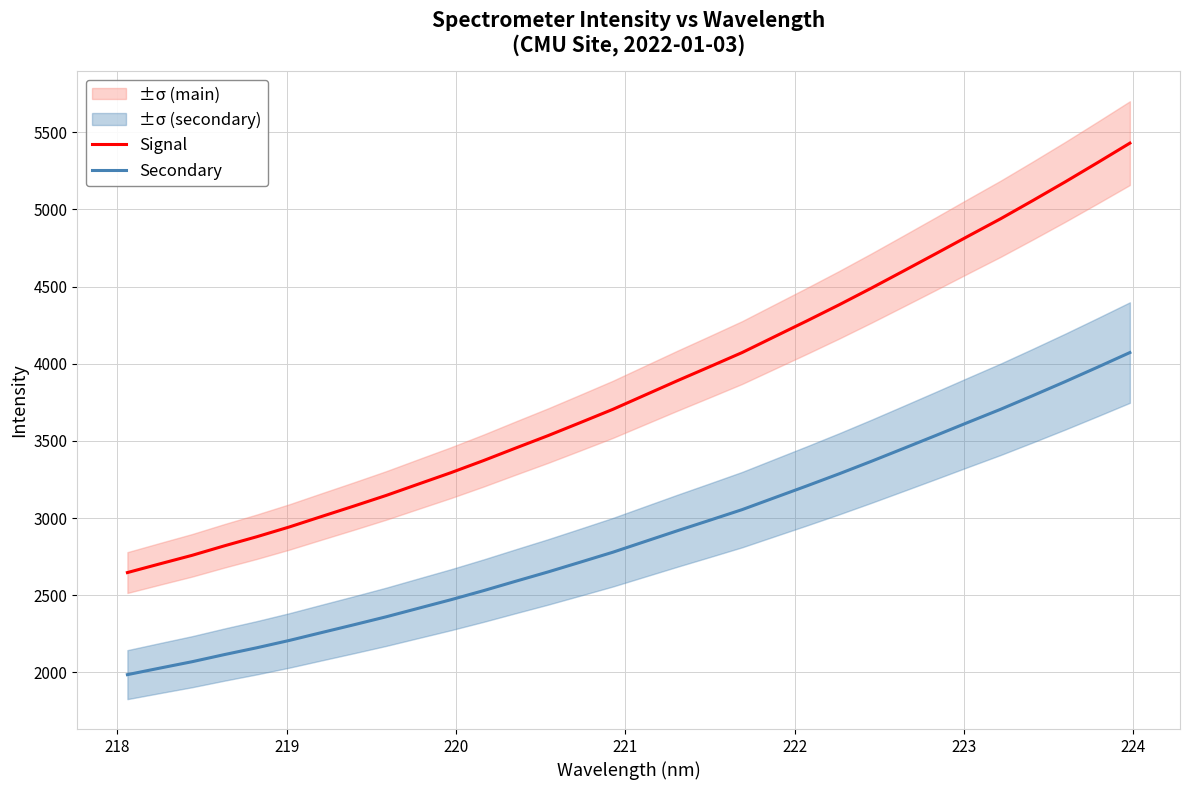

How many values in the Signal series exceed 3797?

16